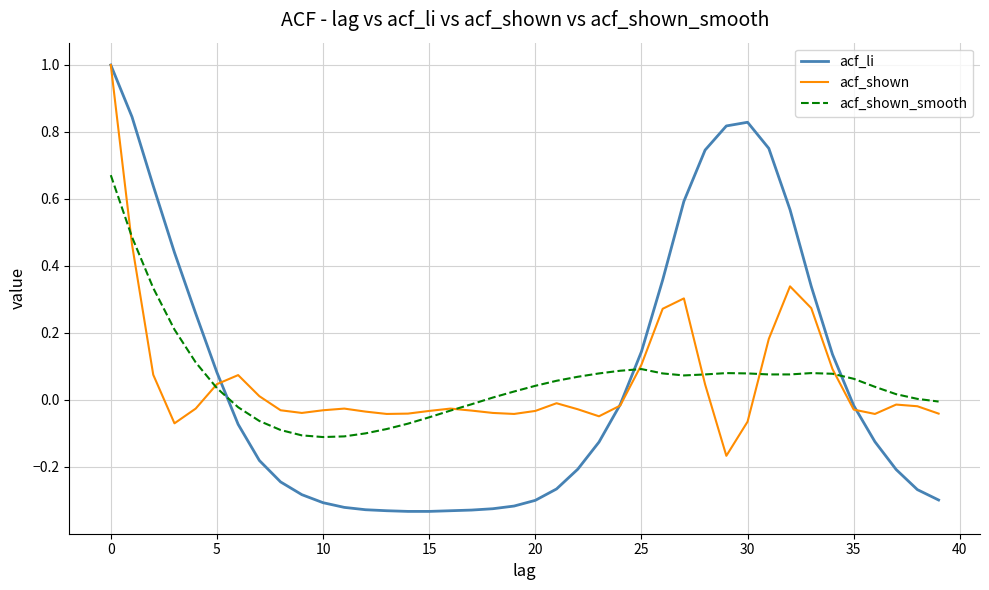

What is the maximum value shown in the chart?

1.0